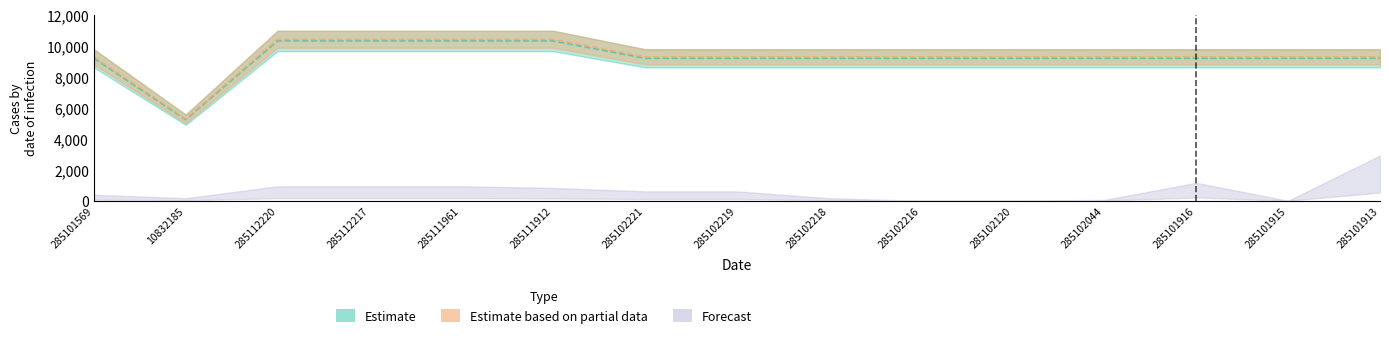

True or false: Ціна and Доп. ціна cross at least once.

False